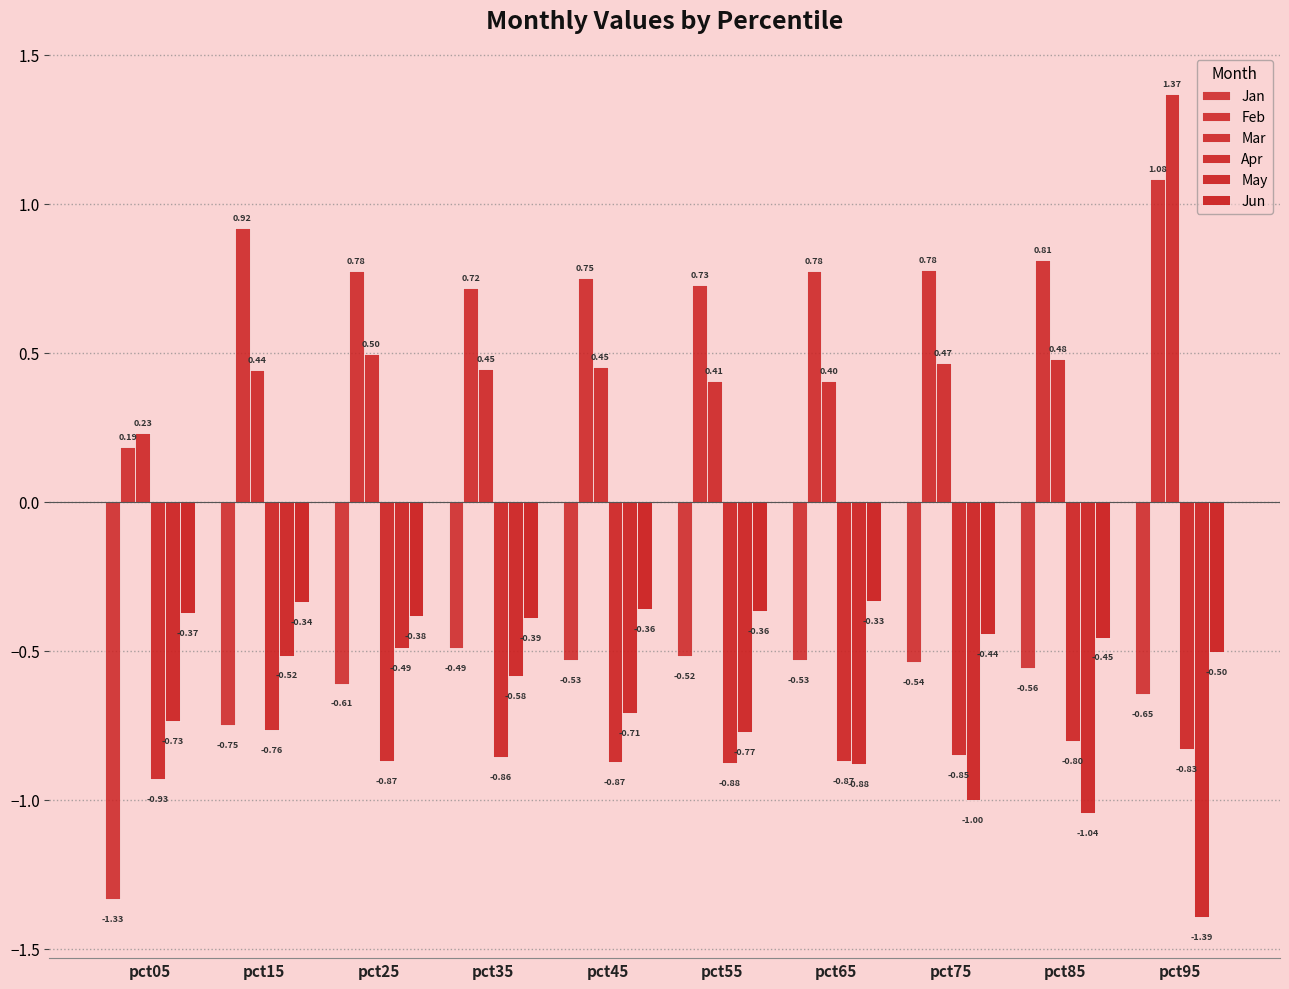

Between pct25 and pct85, which is larger?

pct85